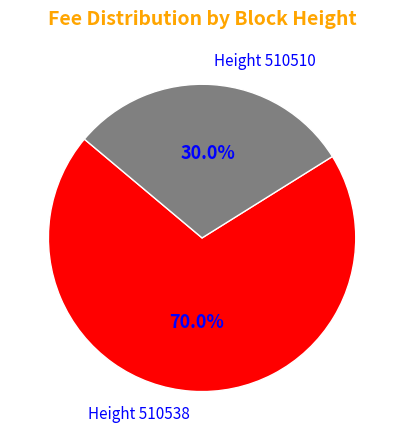

How many slices are in this pie chart?

2